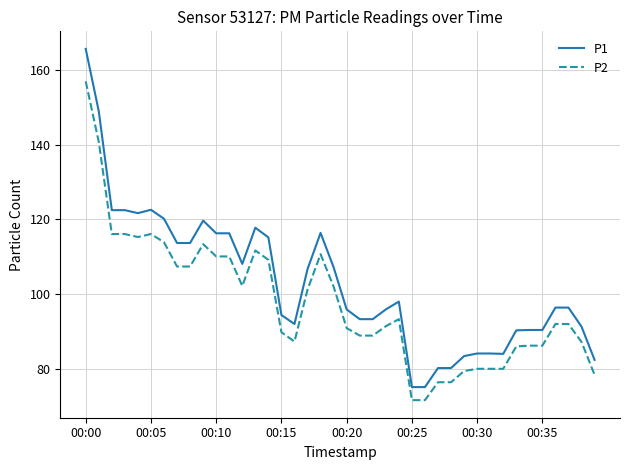

True or false: P2 has more than 0 interior local peaks.

True